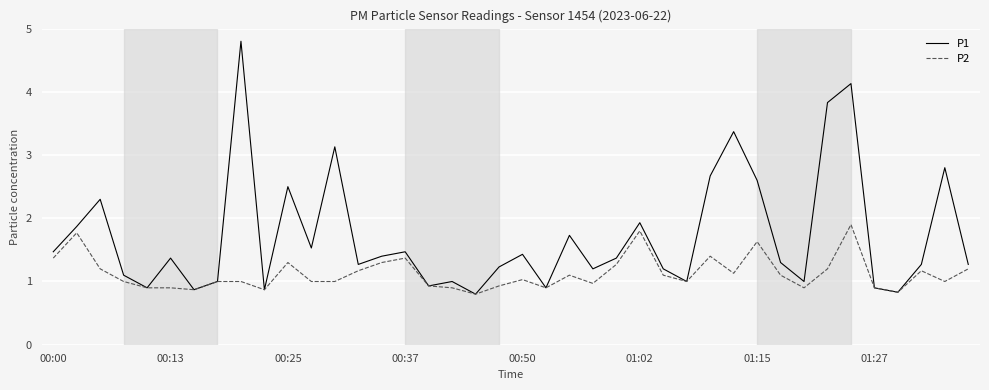

Which series has the largest total across all categories?

P1